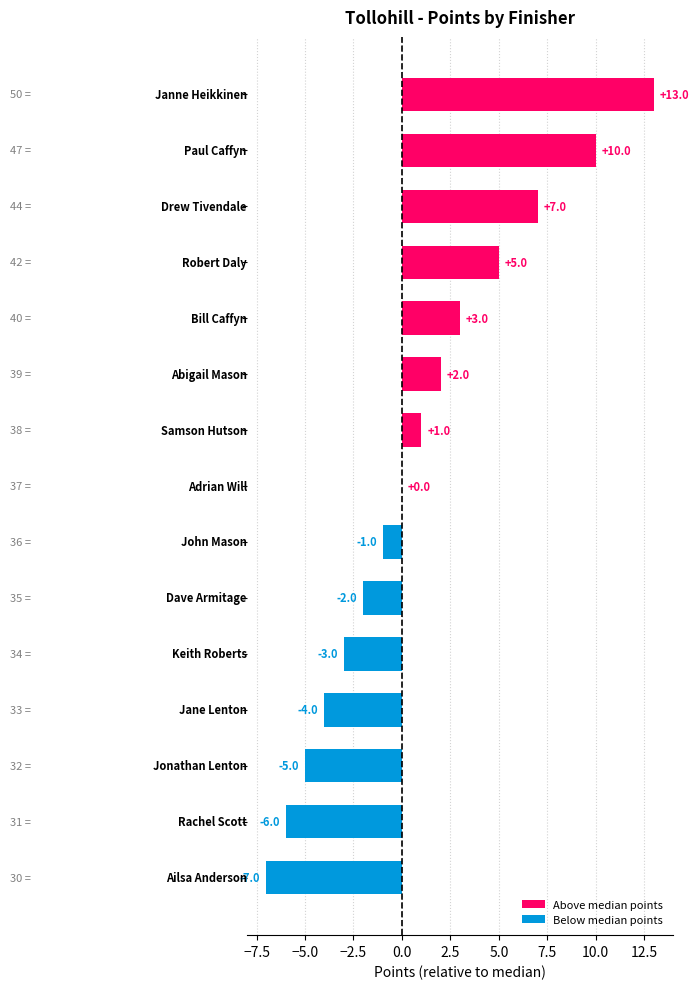

What is the difference between the maximum and minimum values?

20